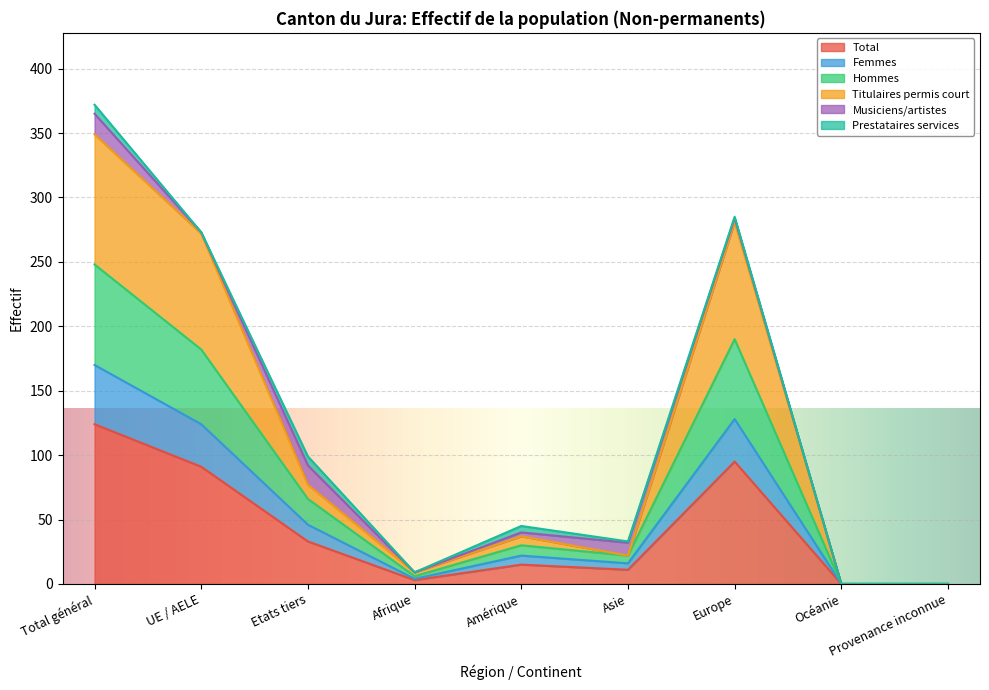

How many lines are shown in the chart?

6